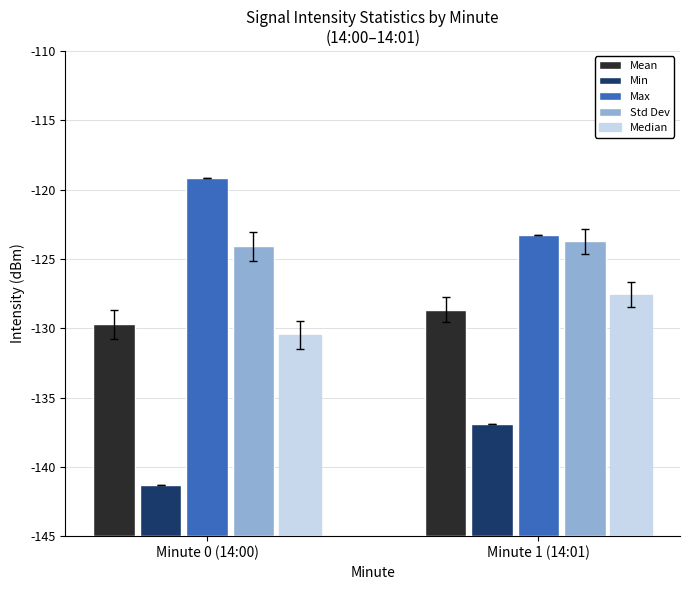

What is the label of the 1st bar from the left?

Minute 0 (14:00)